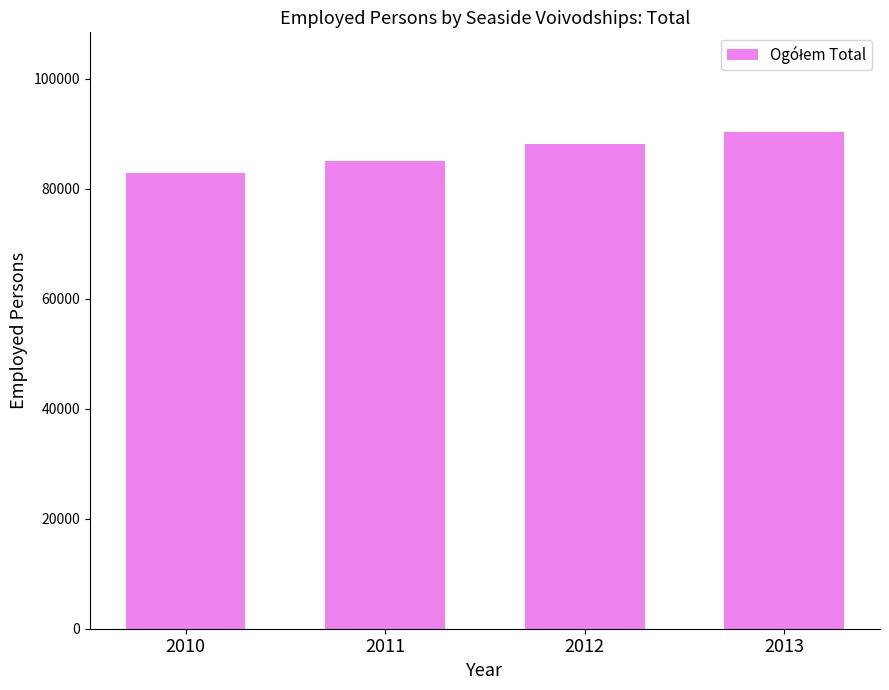

Between 2012 and 2011, which is larger?

2012